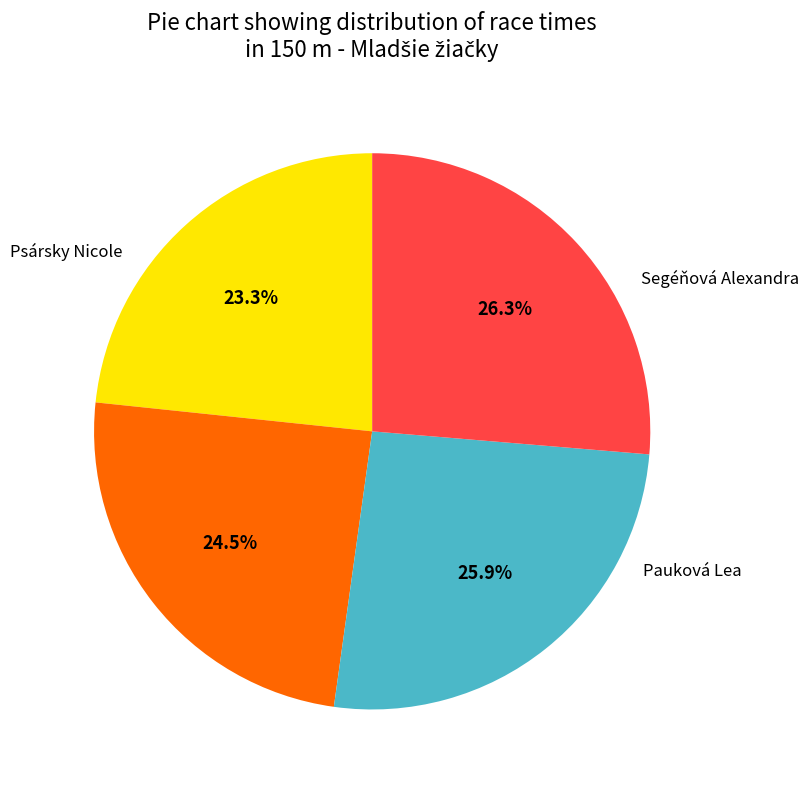

Is there any slice that represents more than half of the pie?

No